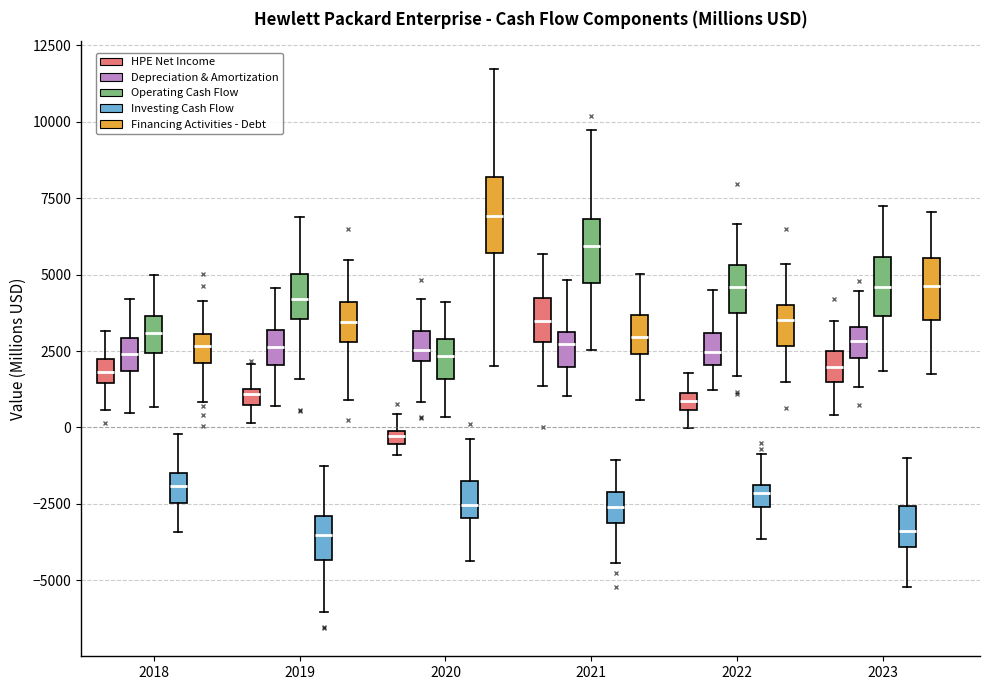

Which box's median line is the highest?

2020 (Financing Activities - Debt)